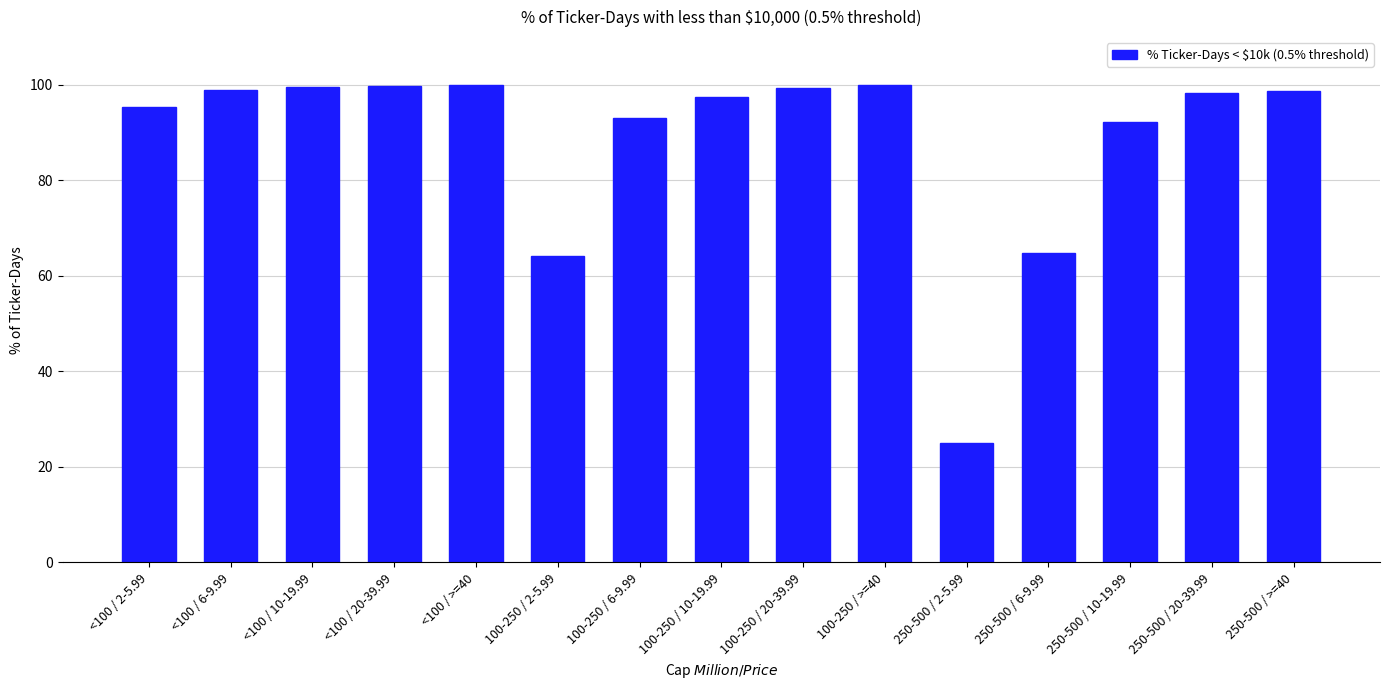

What is the maximum value shown in the chart?

100.0